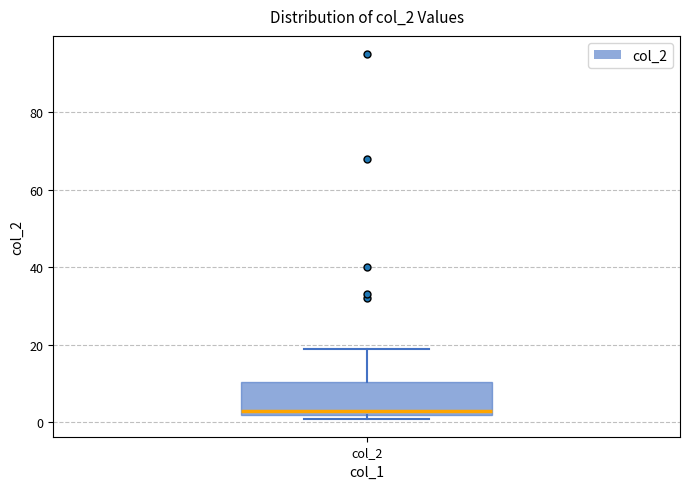

Read this box plot against the y-axis: the position of the median line, the range covered by the box, and the ends of both whiskers. The values are not printed on the chart, so give them approximately, as read against the axis.

median 4, box 2 to 10, whiskers 2 (just below the box's lower edge) to 20